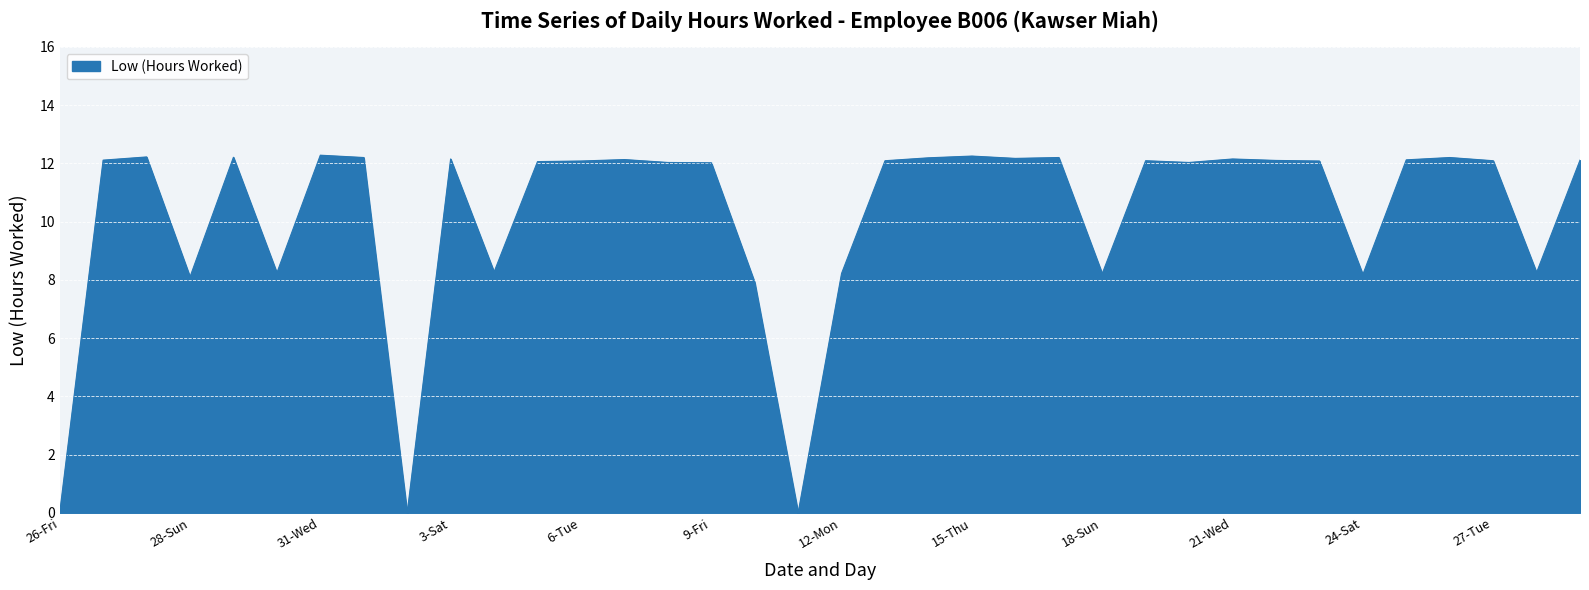

True or false: the data has more than 1 interior local peaks.

True